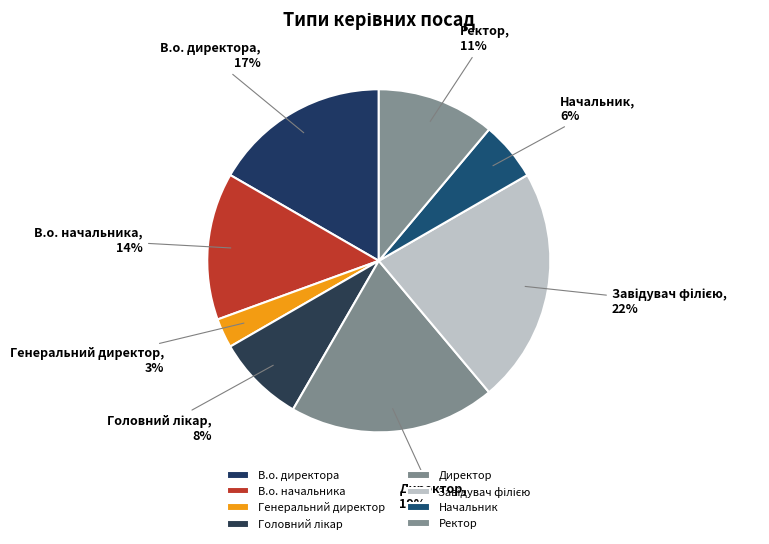

Does any single category account for the majority?

No